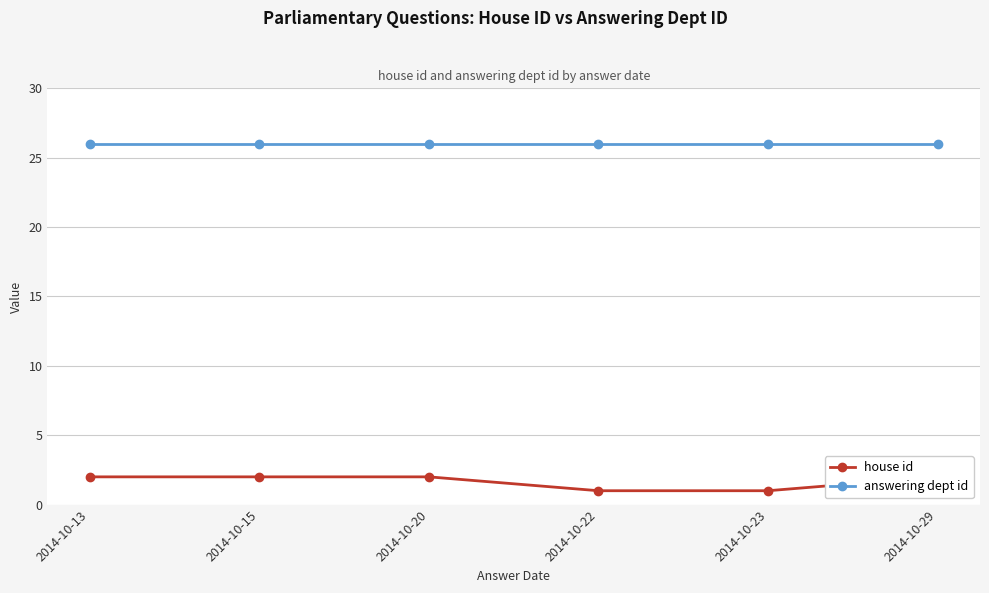

What is the sum of all answering dept id values?

156